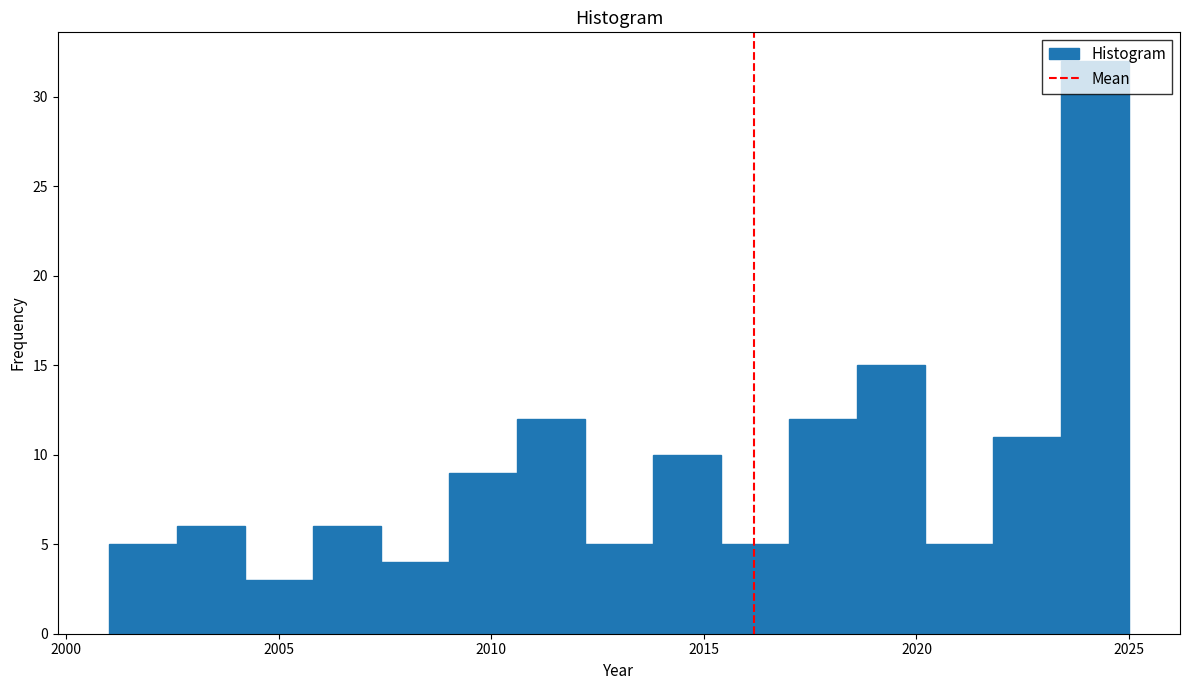

Around what value on the x-axis is the tallest bar? Give the approximate position of its centre, as read against the axis.

2024.0